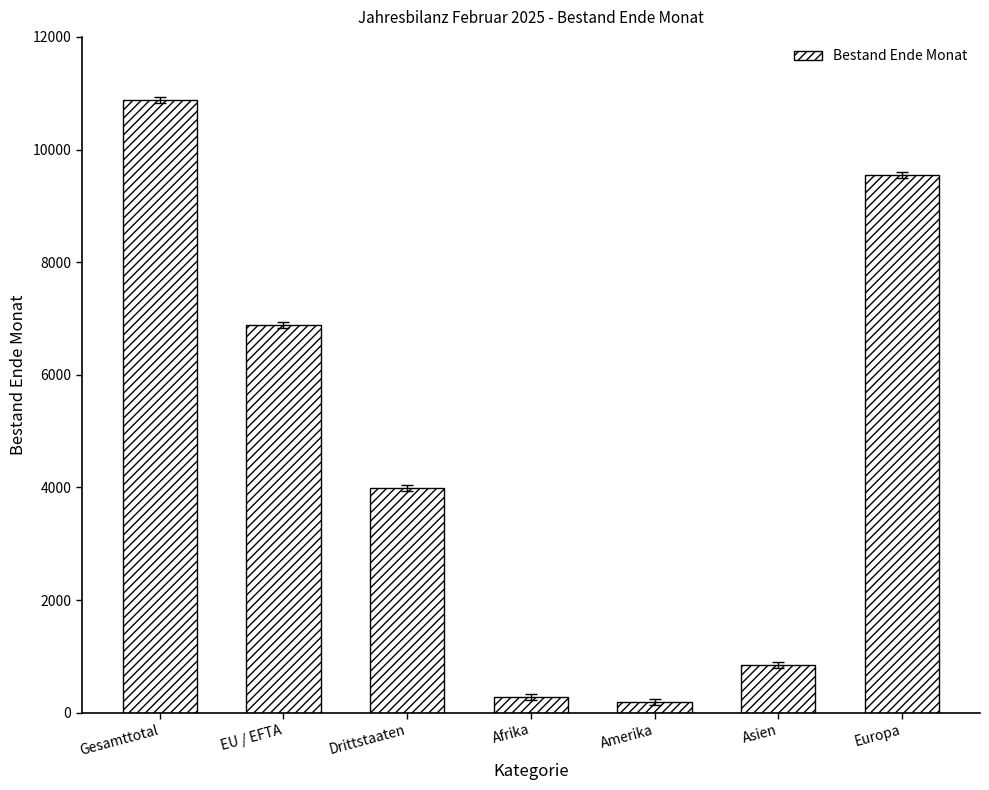

How many series are shown in this chart?

1